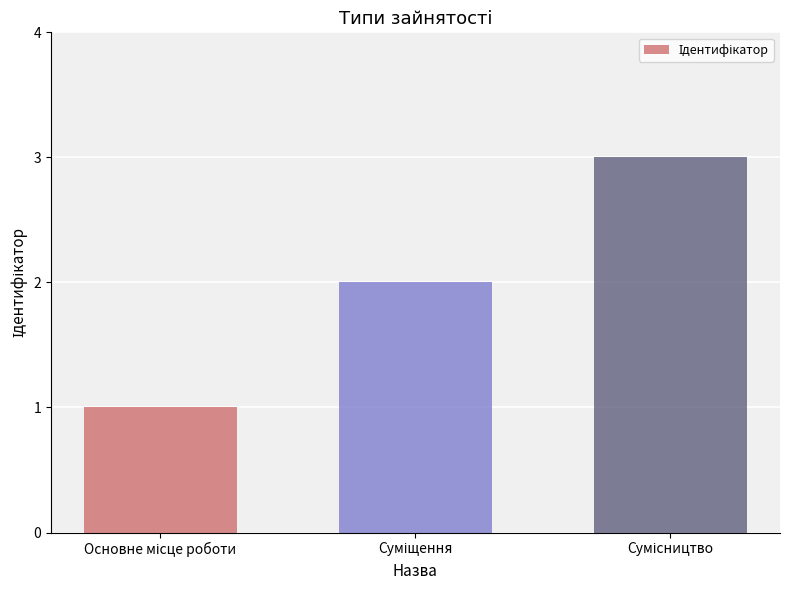

What is the sum of all values?

6